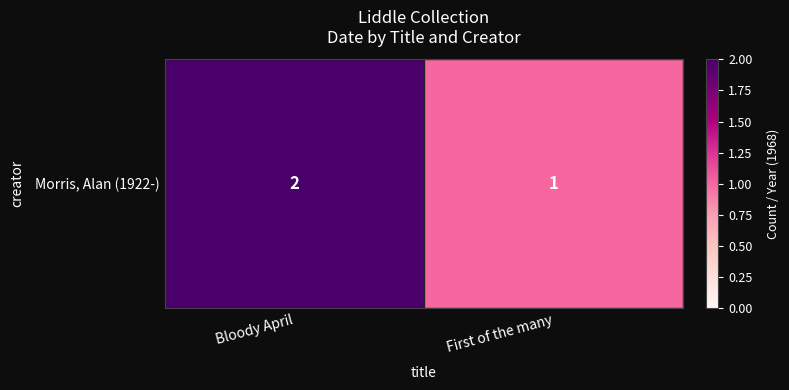

What is the minimum value shown in the chart?

1